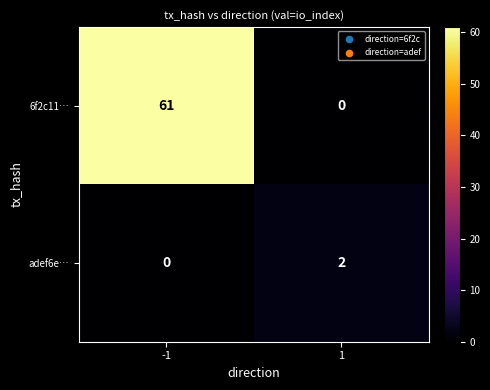

Rank the series by their average value, from lowest to highest.

adef6e…, 6f2c11…